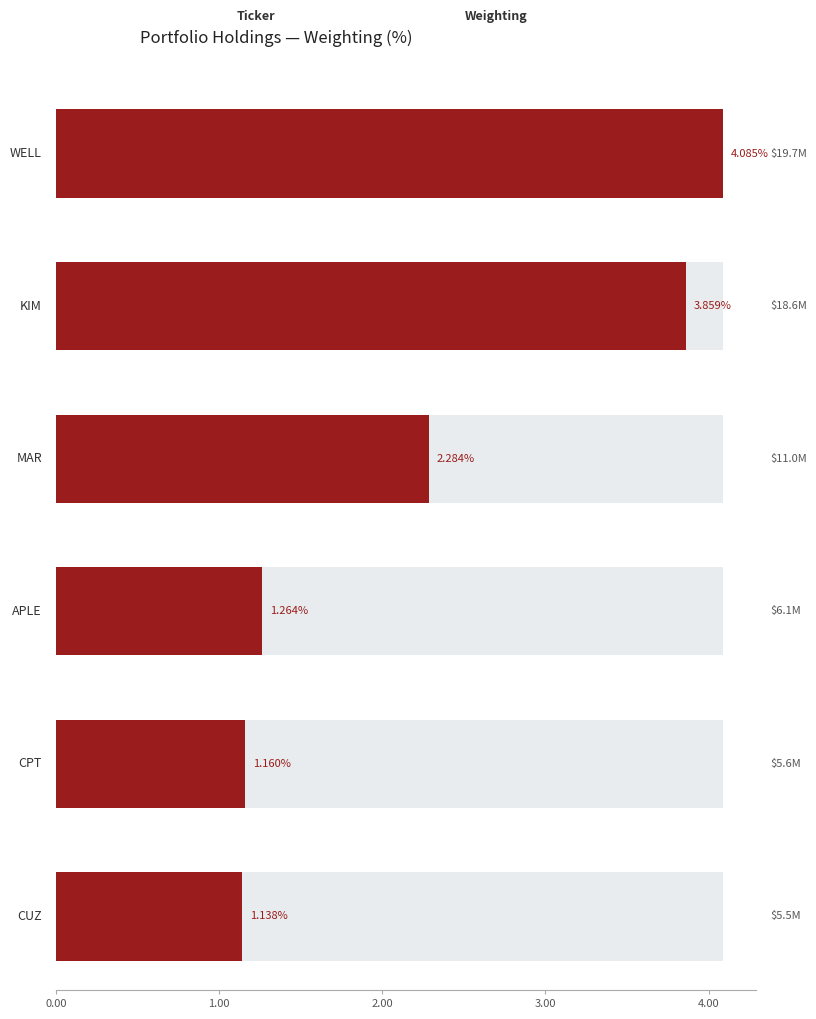

Does the chart contain any negative values?

No